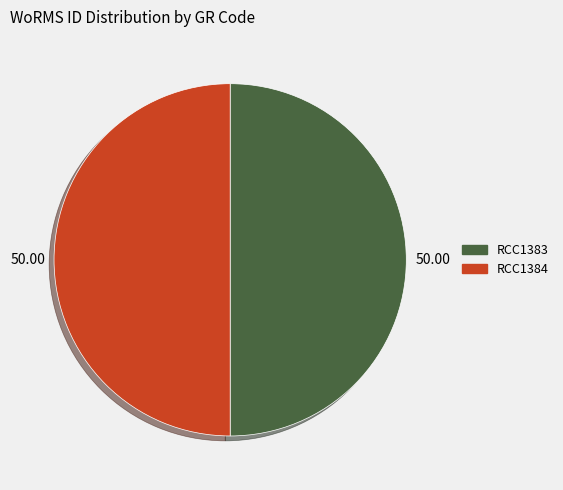

Combined, do RCC1384 and RCC1383 account for over 50%?

Yes